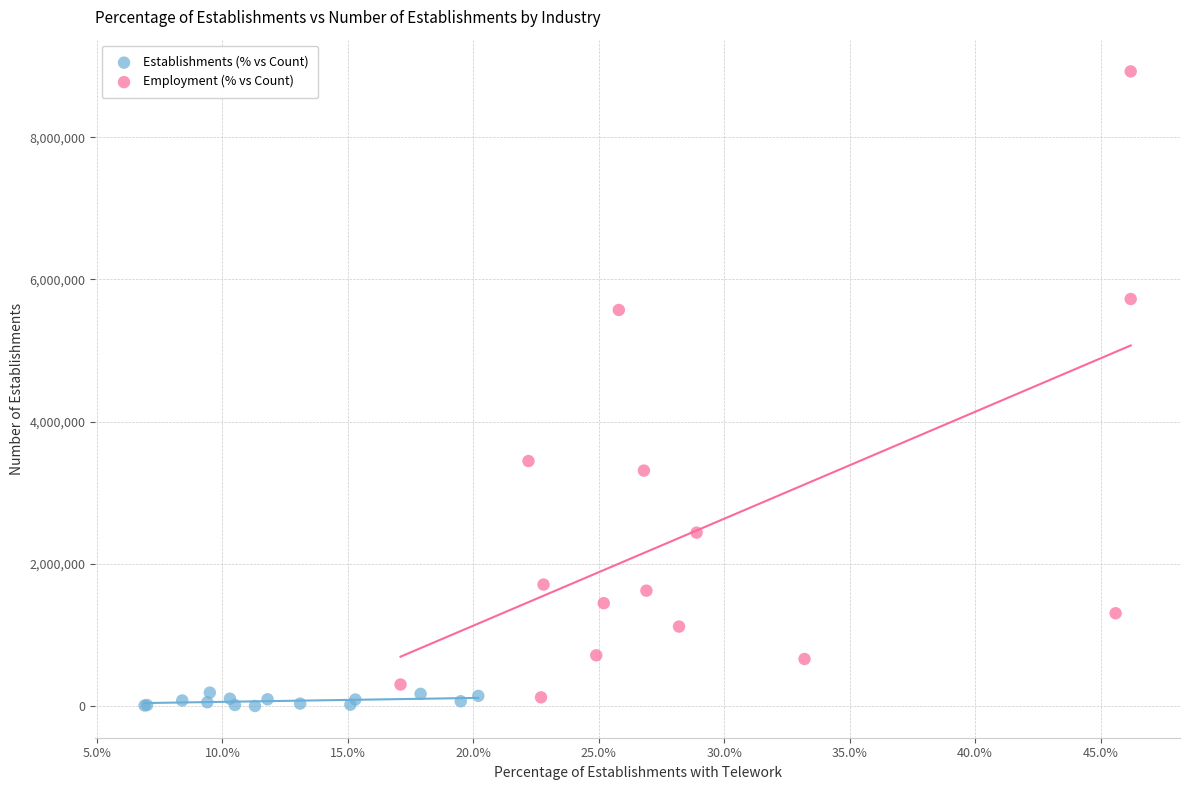

Which series contains the highest Y value?

Employment (% vs Count)